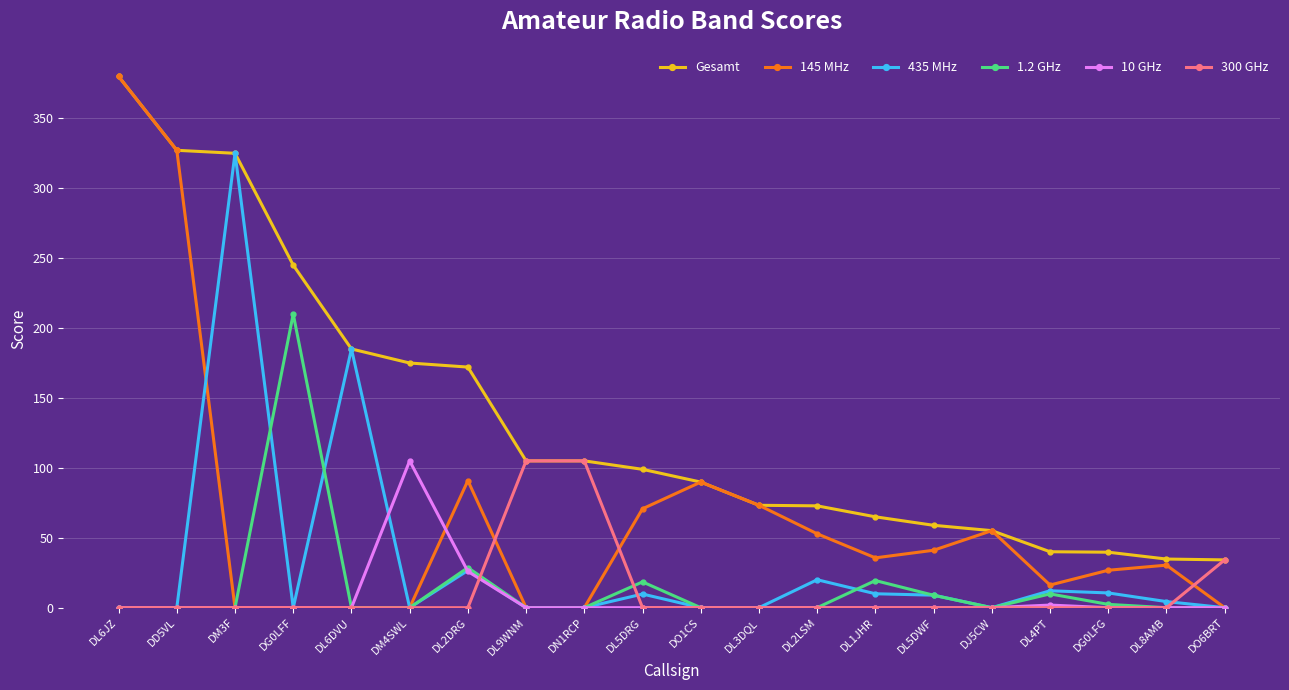

How many categories are shown in the chart?

20